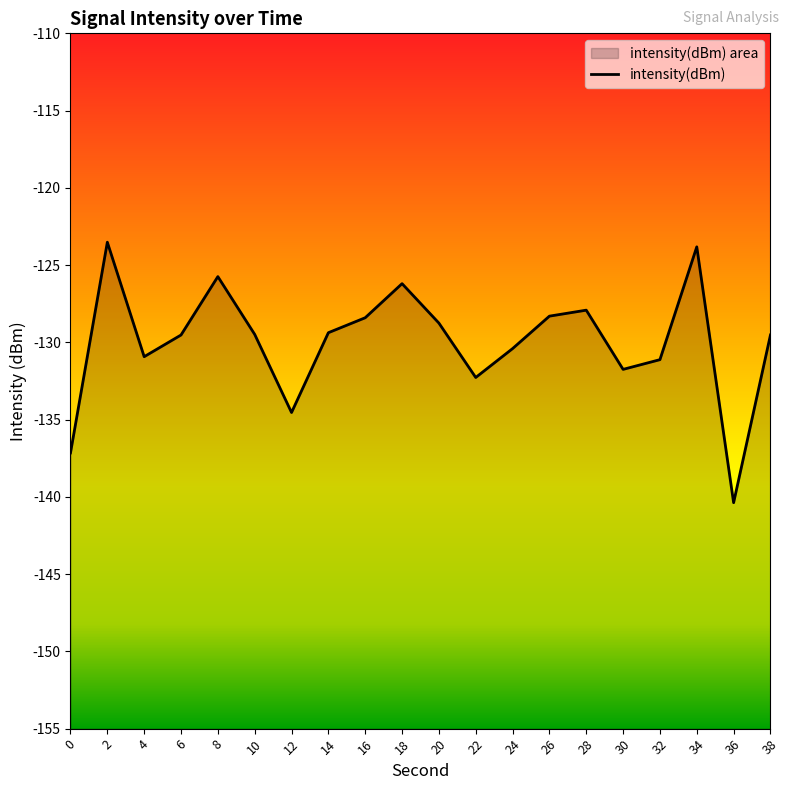

The chart shows a value of -140.4 at 36. True or false?

True